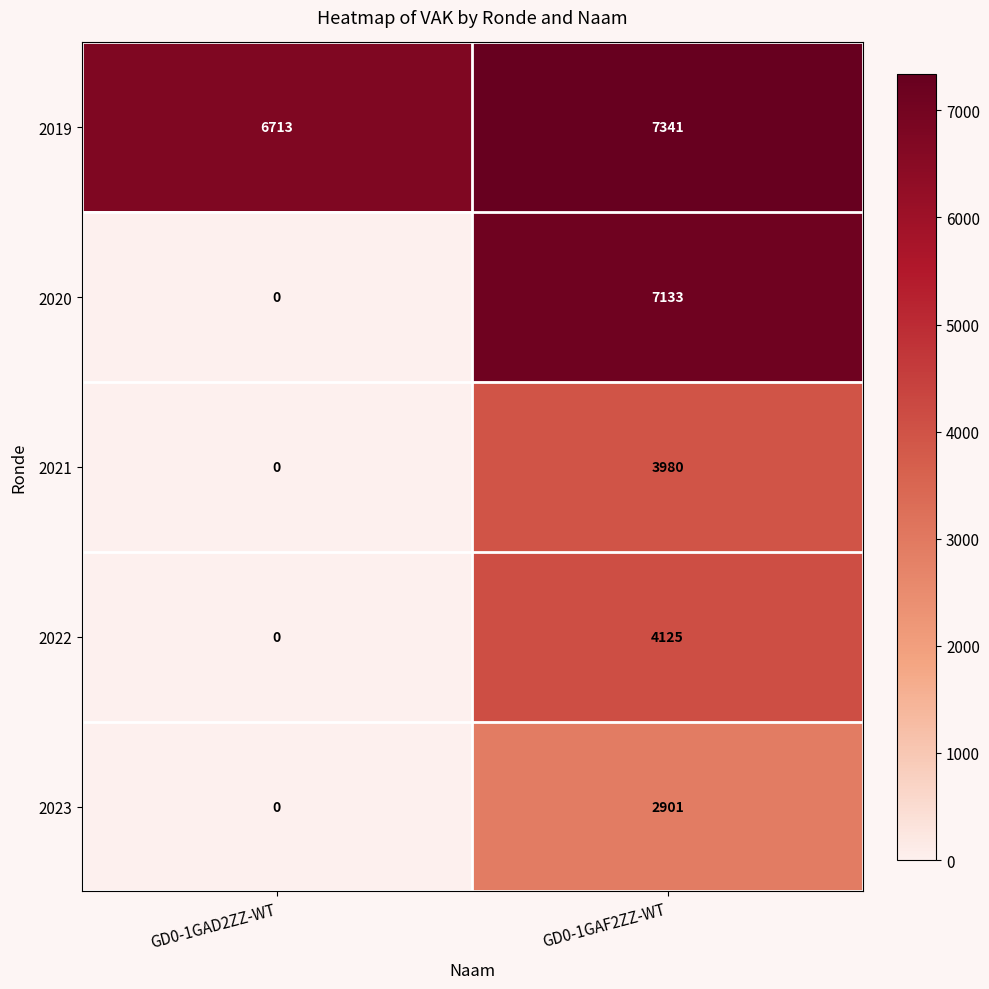

What is the sum of the 2021 values at GD0-1GAF2ZZ-WT and GD0-1GAD2ZZ-WT?

3980